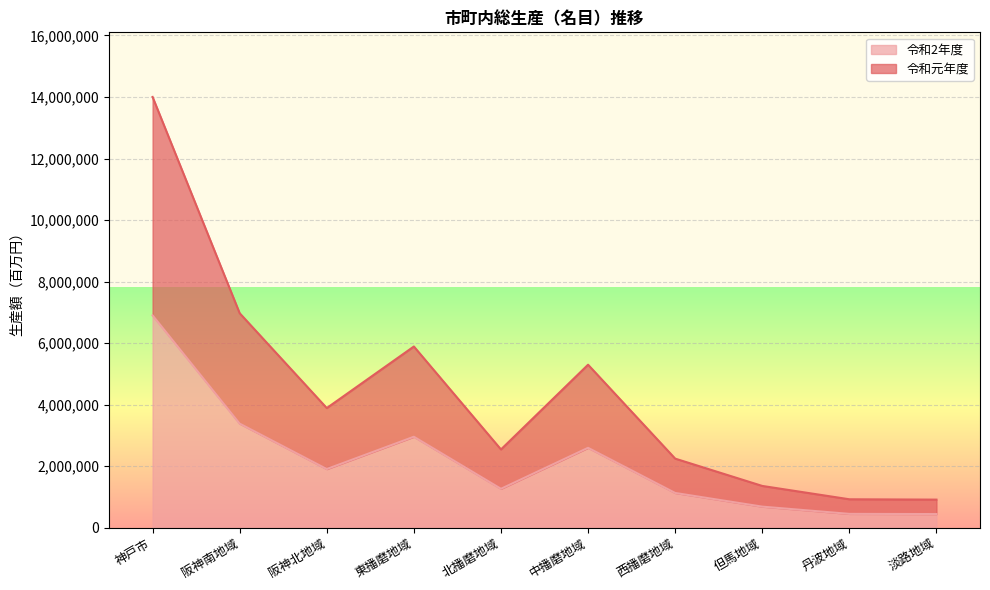

Is it true that 令和元年度 equals 5897931 at 阪神北地域?

False